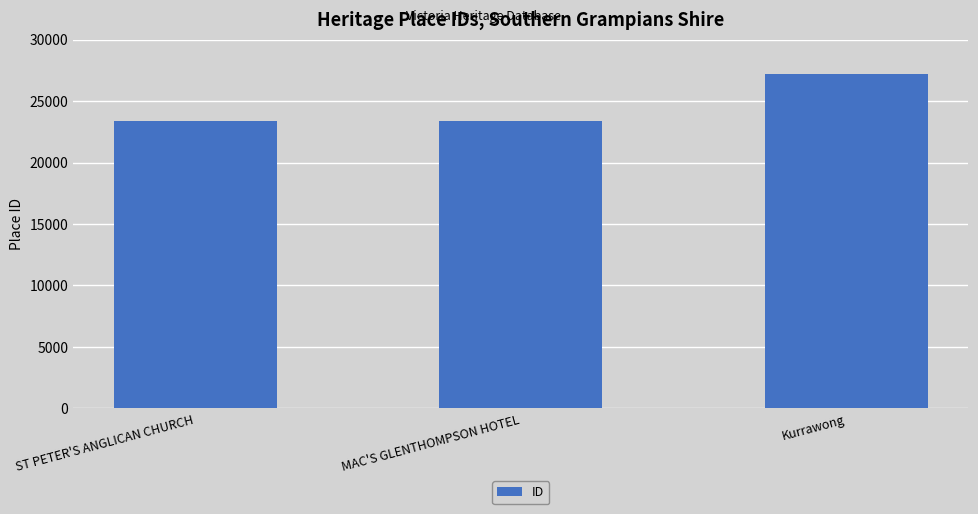

Where is the data nearest to the value 25314?

MAC'S GLENTHOMPSON HOTEL